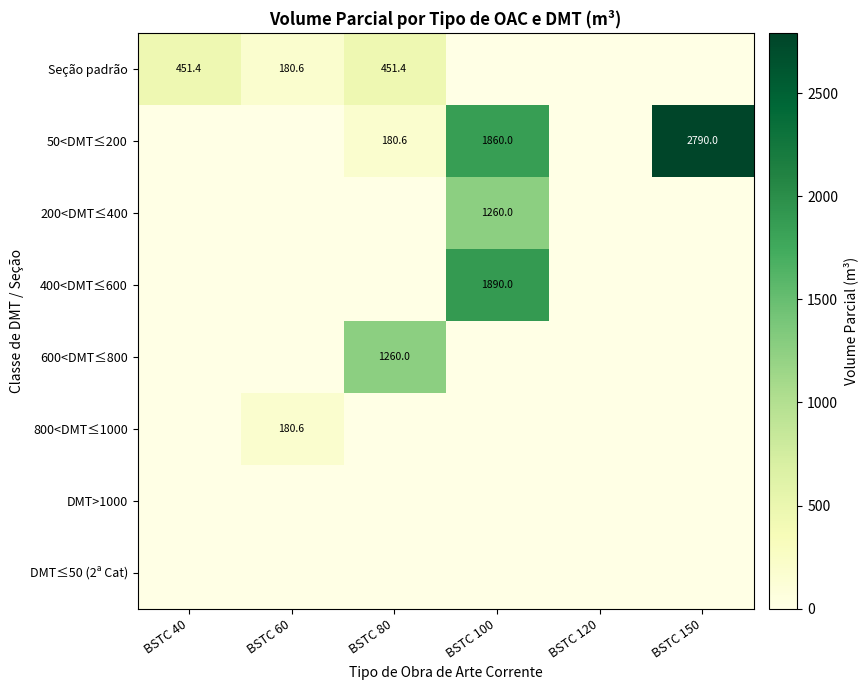

How many categories are shown in the chart?

6